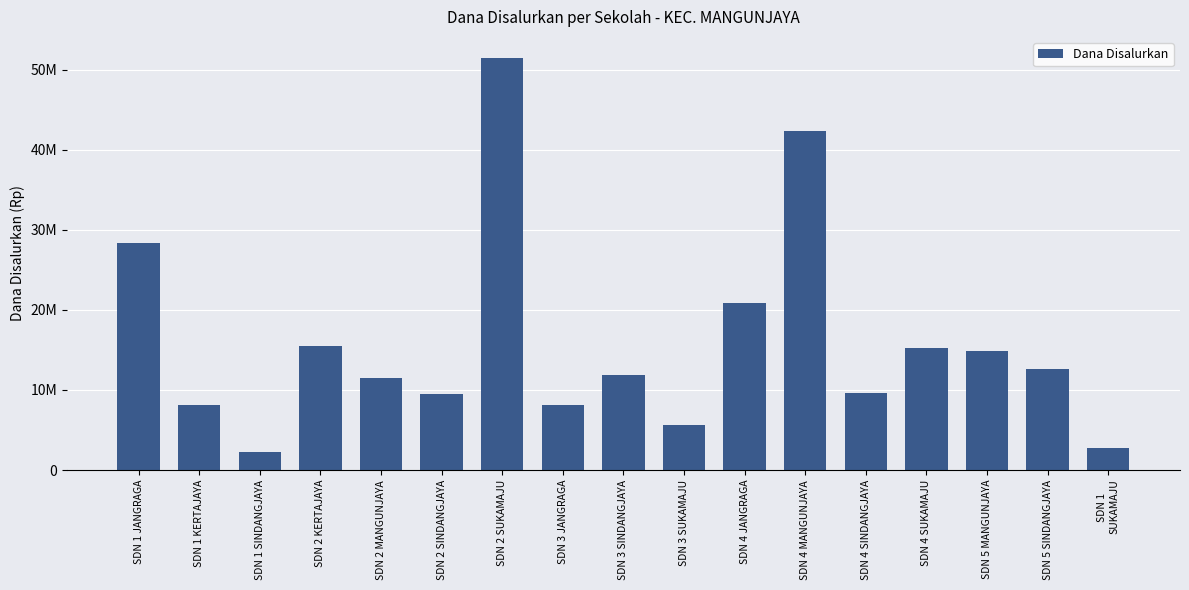

Does the chart contain any negative values?

No